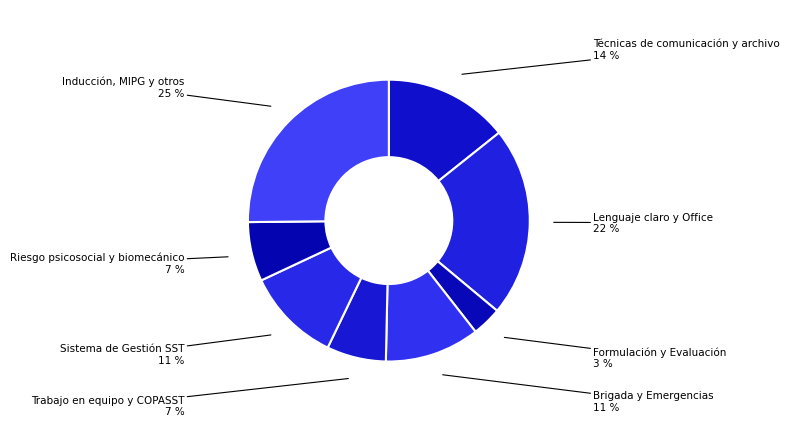

Count the number of slices in the pie.

8